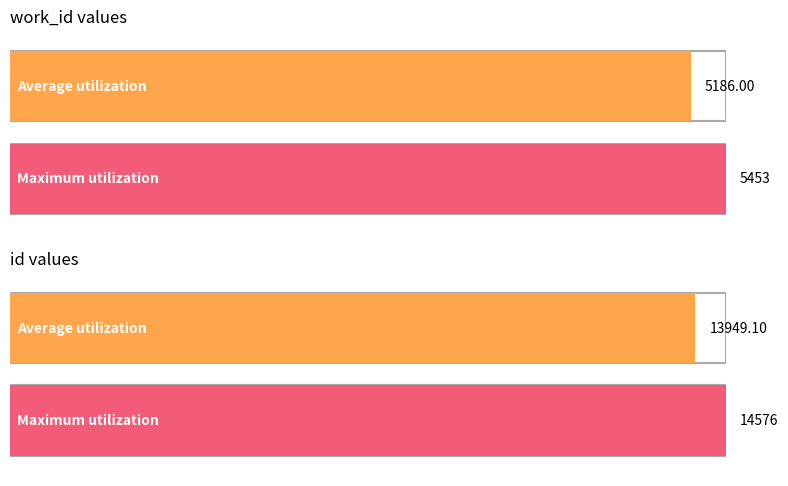

Which series has the largest total across all categories?

id